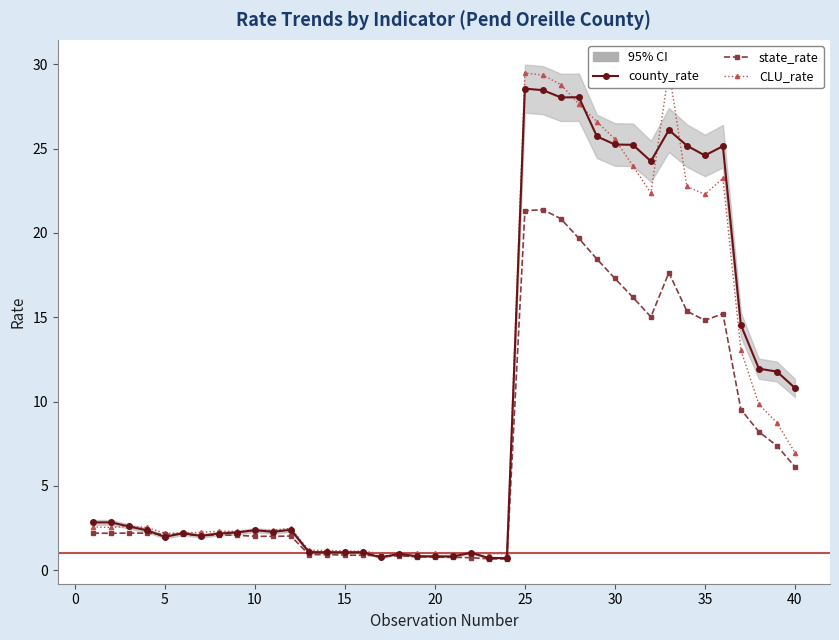

True or false: state_rate has more than 0 points higher than both neighbors.

True